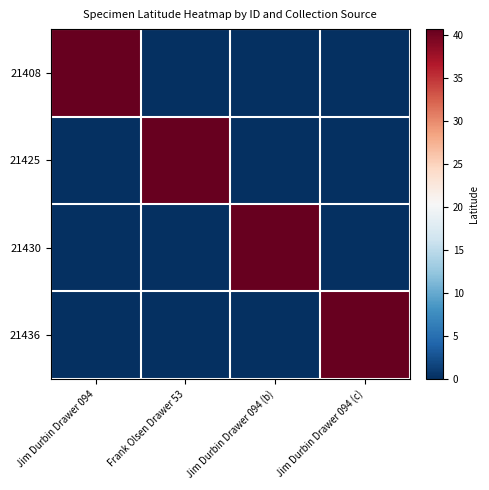

How many categories are shown in the chart?

4